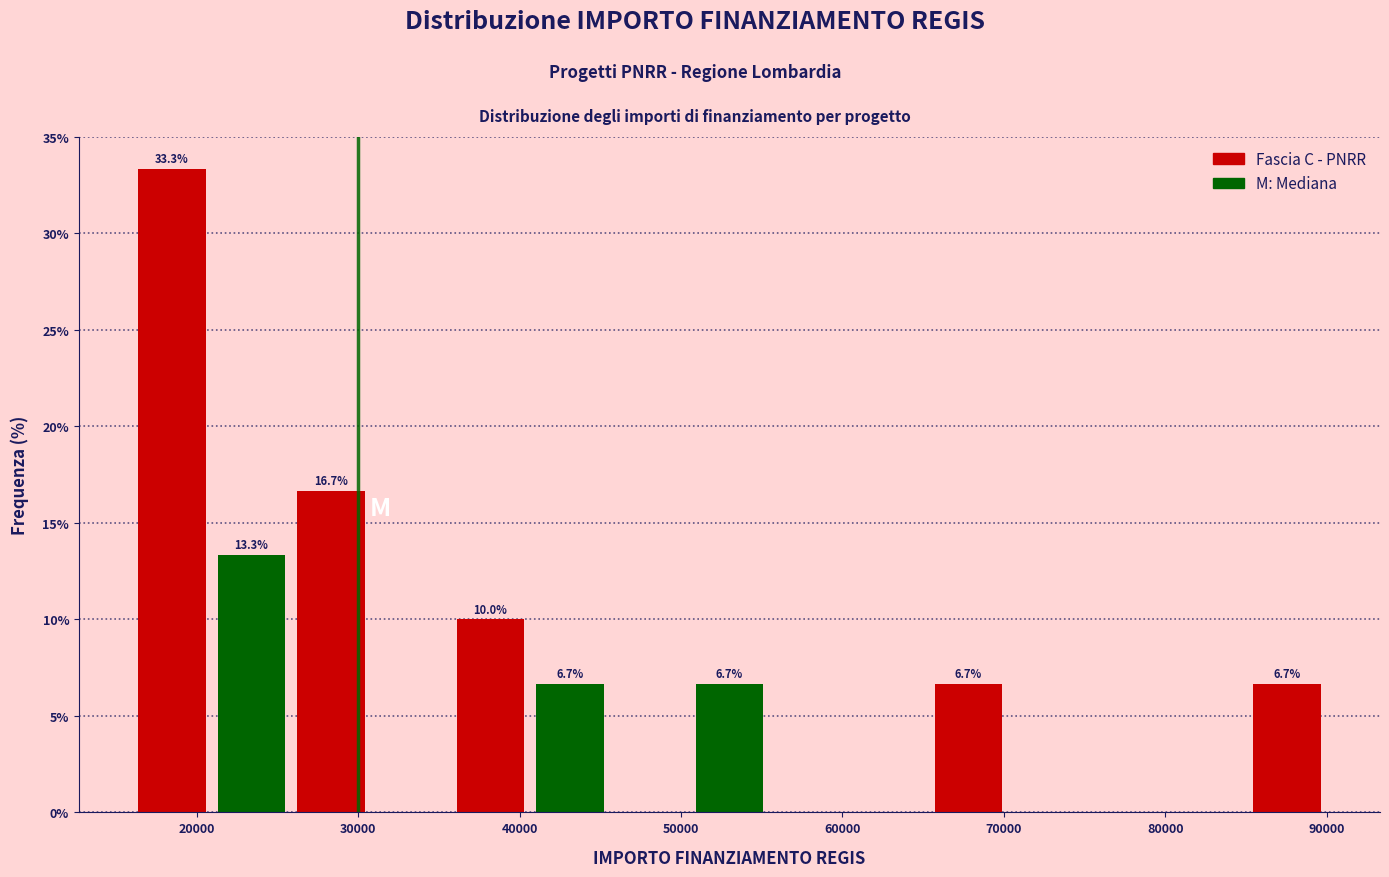

Over which range of the x-axis is the bar tallest?

16000 to 21000